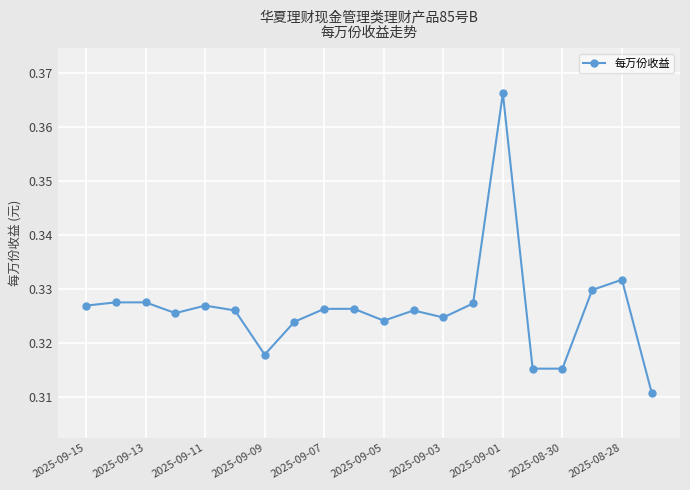

How many values are between 0 and 1?

20